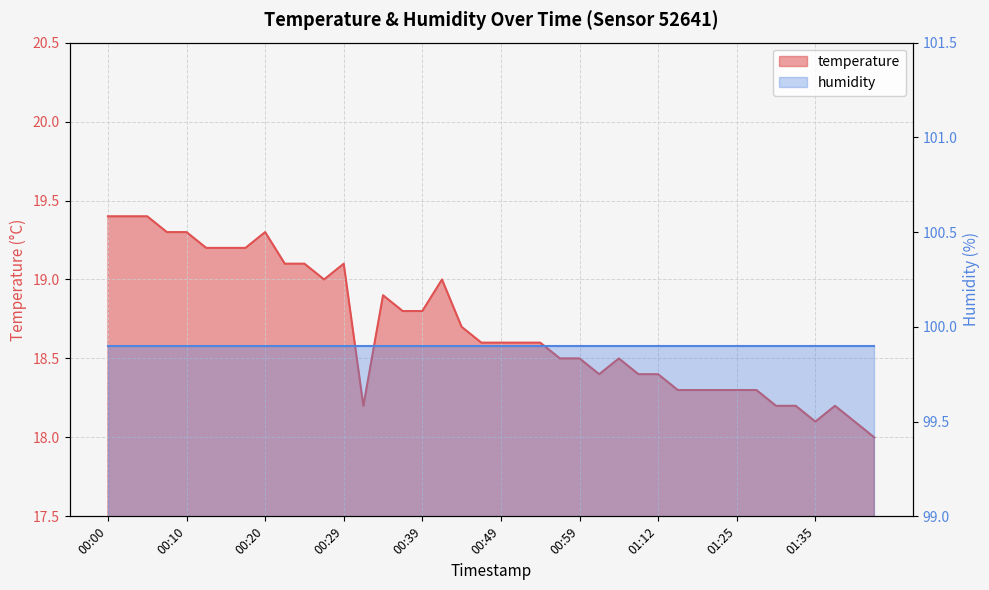

What is the minimum value shown in the chart?

18.0